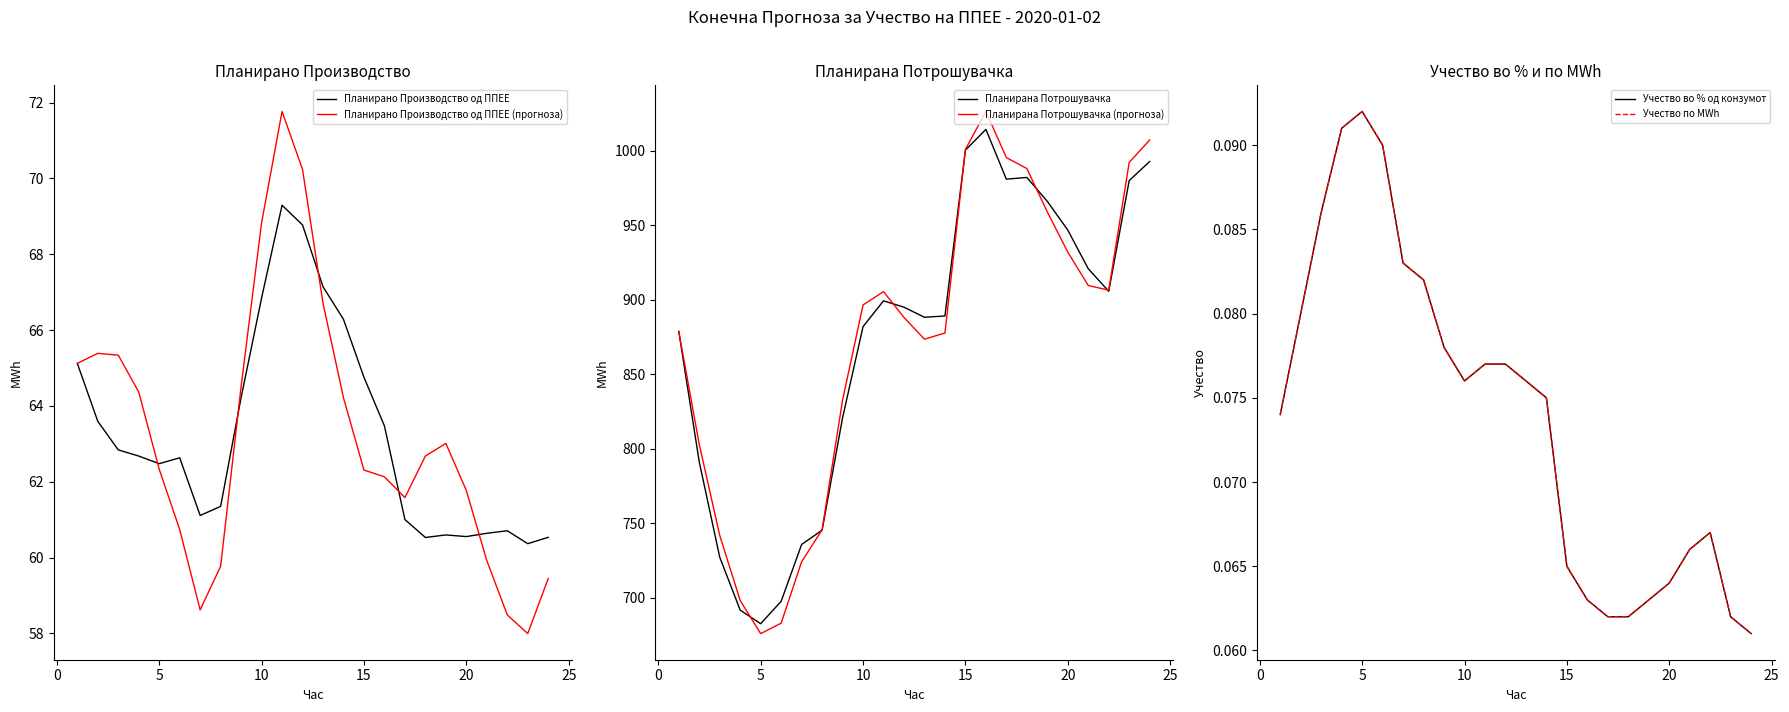

At how many categories does at least one series exceed 862?

16